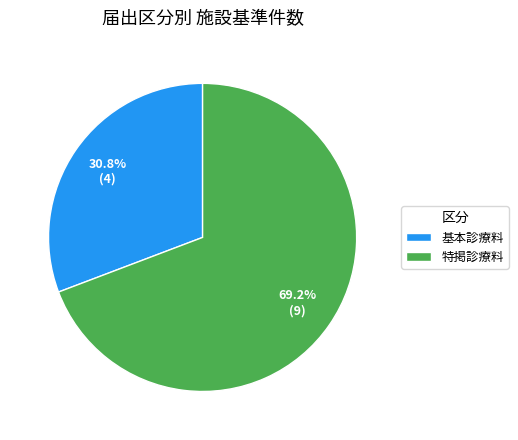

What percentage is NOT represented by 基本診療料?

69.2%